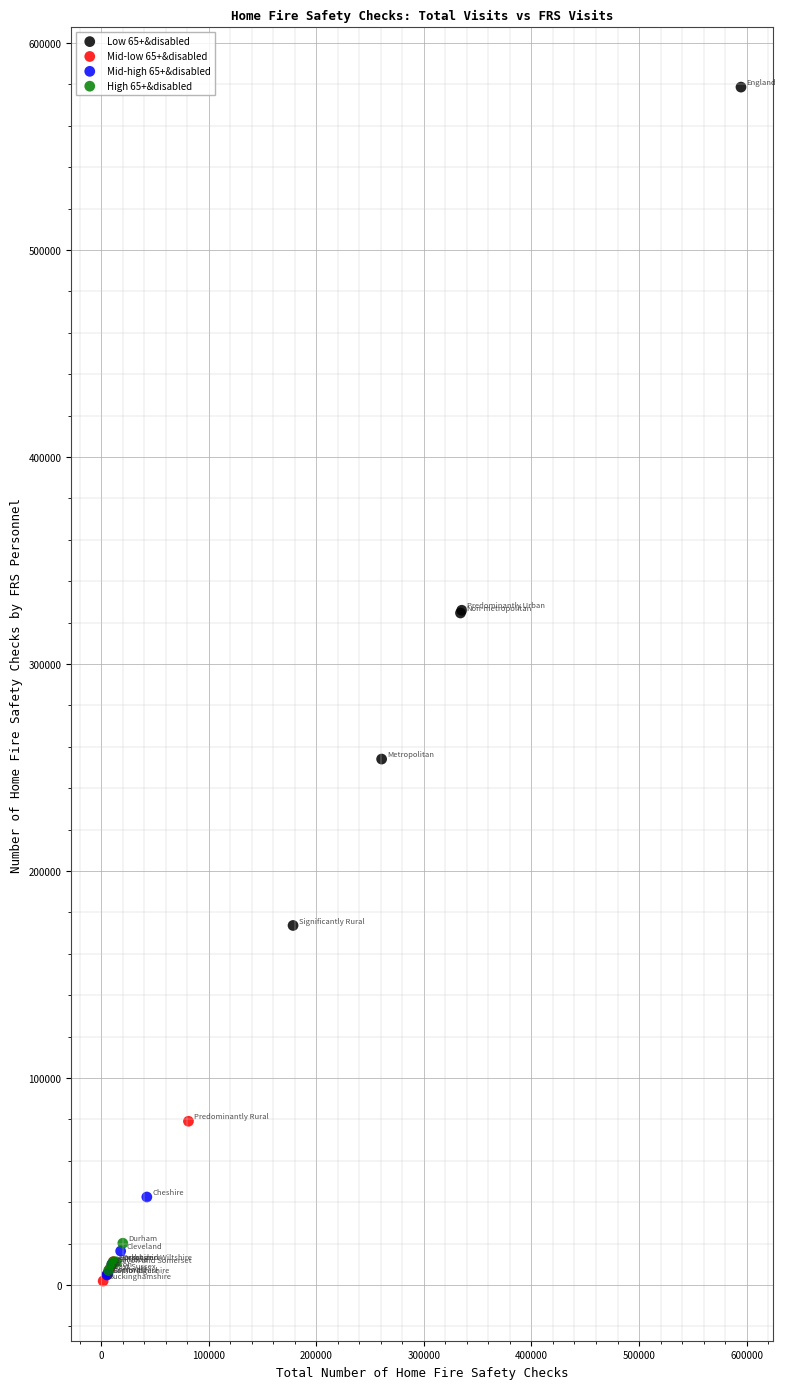

Which series contains the highest Y value?

Low 65+&disabled